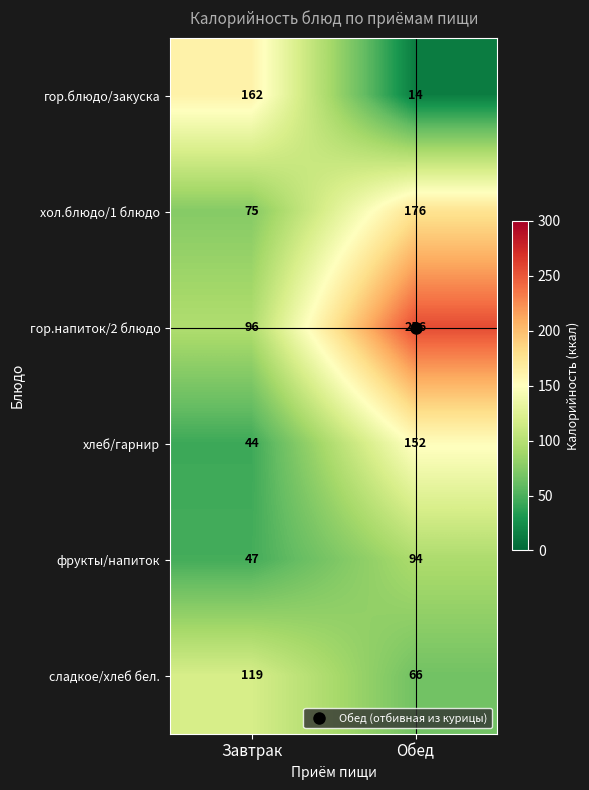

Which series has the largest range (max minus min)?

гор.напиток/2 блюдо